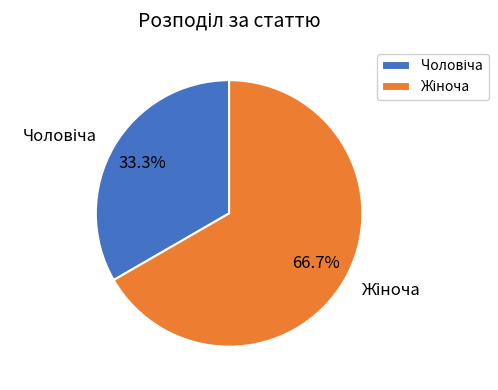

Is there any slice that represents more than half of the pie?

Yes